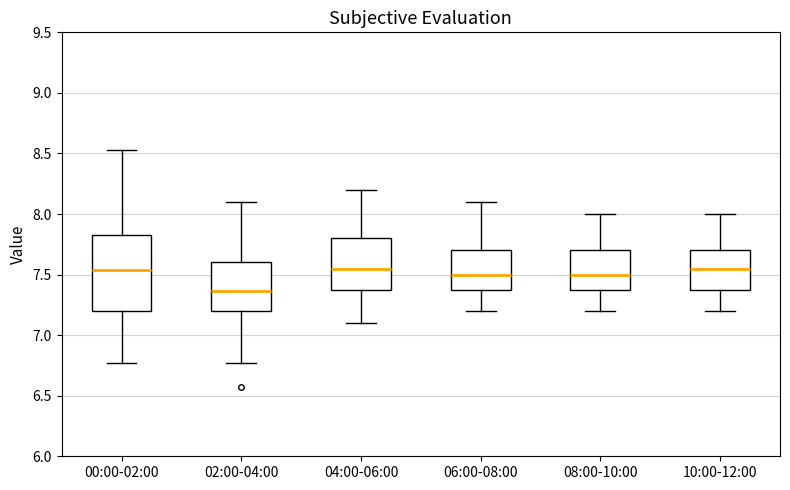

Where is the lower edge of the box for 06:00-08:00 on the y-axis? The values are not printed on the chart, so give them approximately, as read against the axis.

7.40